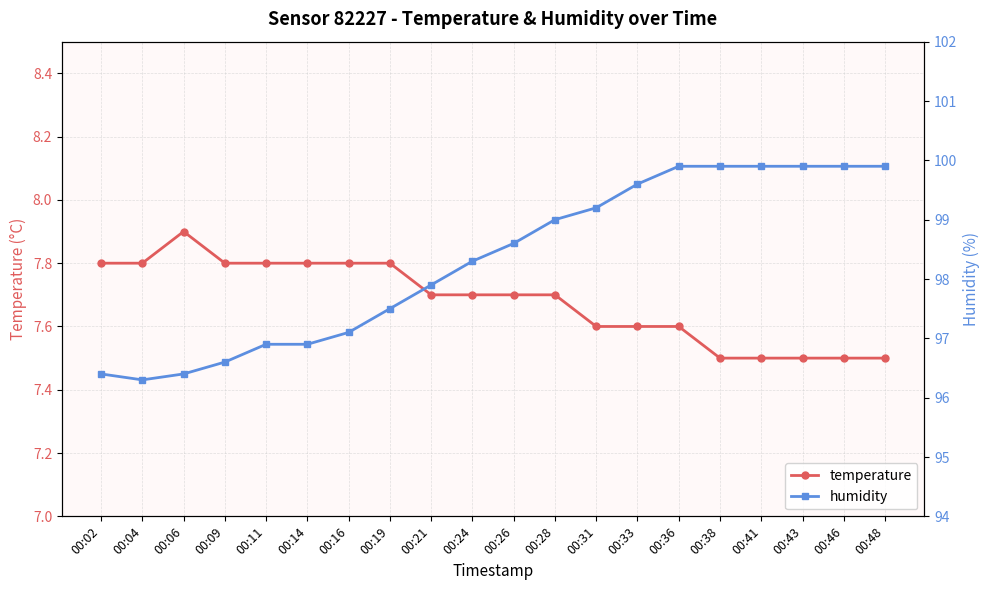

Which series changed the most between 00:28 and 00:48?

humidity